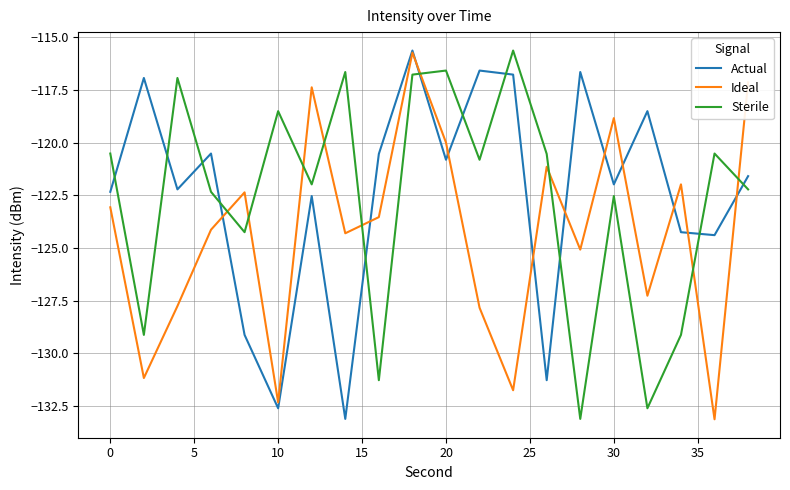

What is the difference between the maximum and minimum values in the Sterile series?

17.5